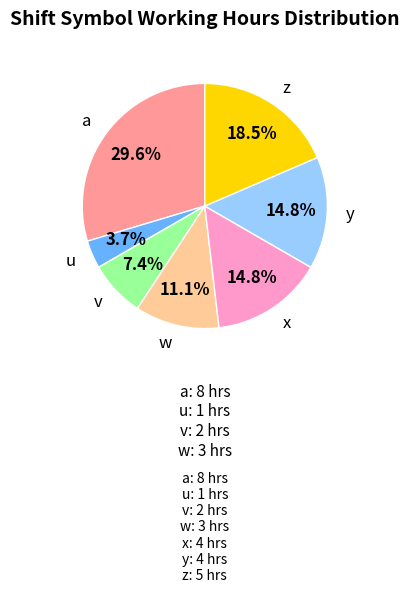

Is there any slice that represents more than half of the pie?

No